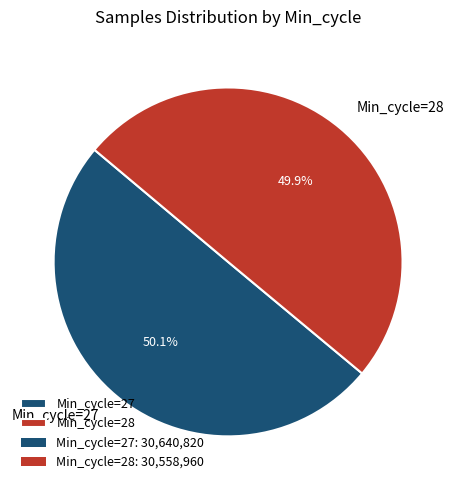

Is the sum of Min_cycle=28 and Min_cycle=27 greater than half?

Yes